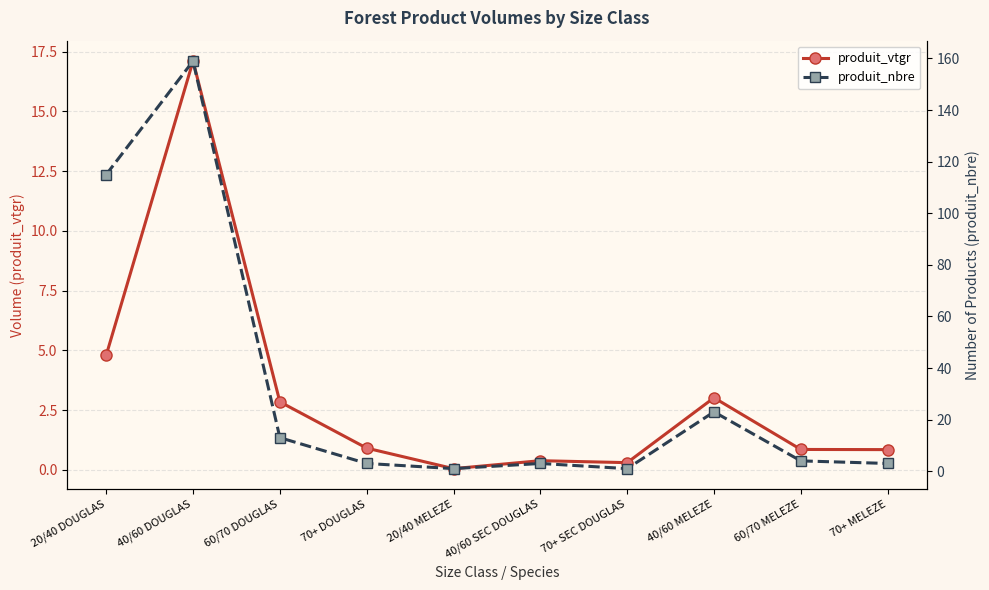

At which label does produit_vtgr reach its minimum?

20/40 MELEZE